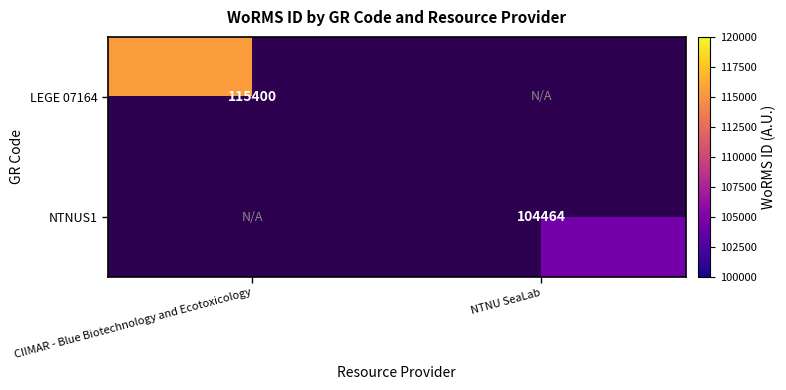

At which category does the chart reach its peak across all series?

CIIMAR - Blue Biotechnology and Ecotoxicology